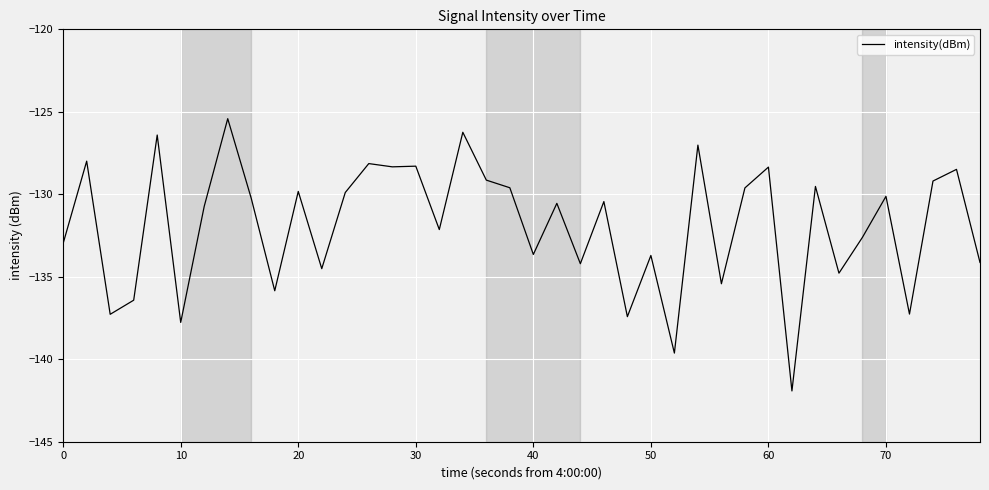

What is the difference between the maximum and minimum values?

16.5